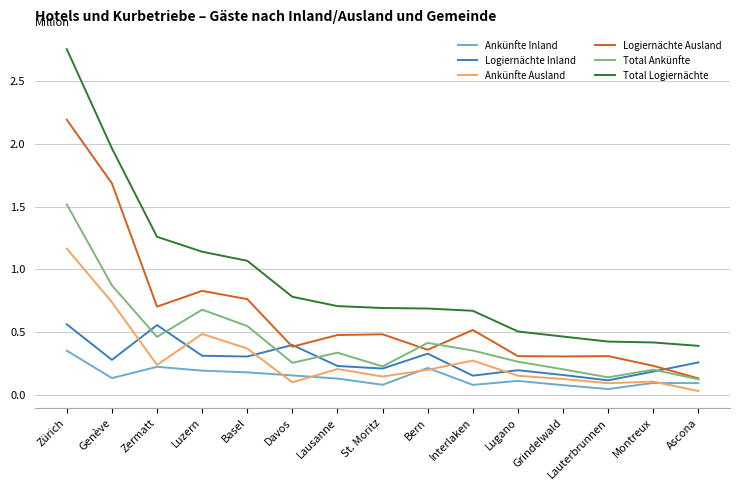

At Lugano, list the series in order from largest to smallest.

Total Logiernächte, Logiernächte Ausland, Total Ankünfte, Logiernächte Inland, Ankünfte Ausland, Ankünfte Inland